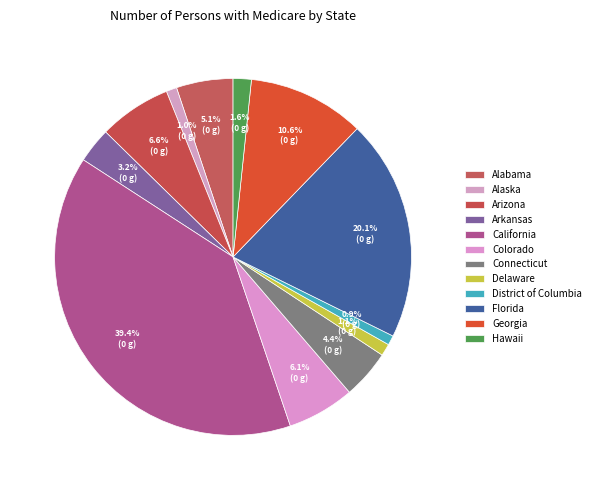

How many slices are in this pie chart?

12